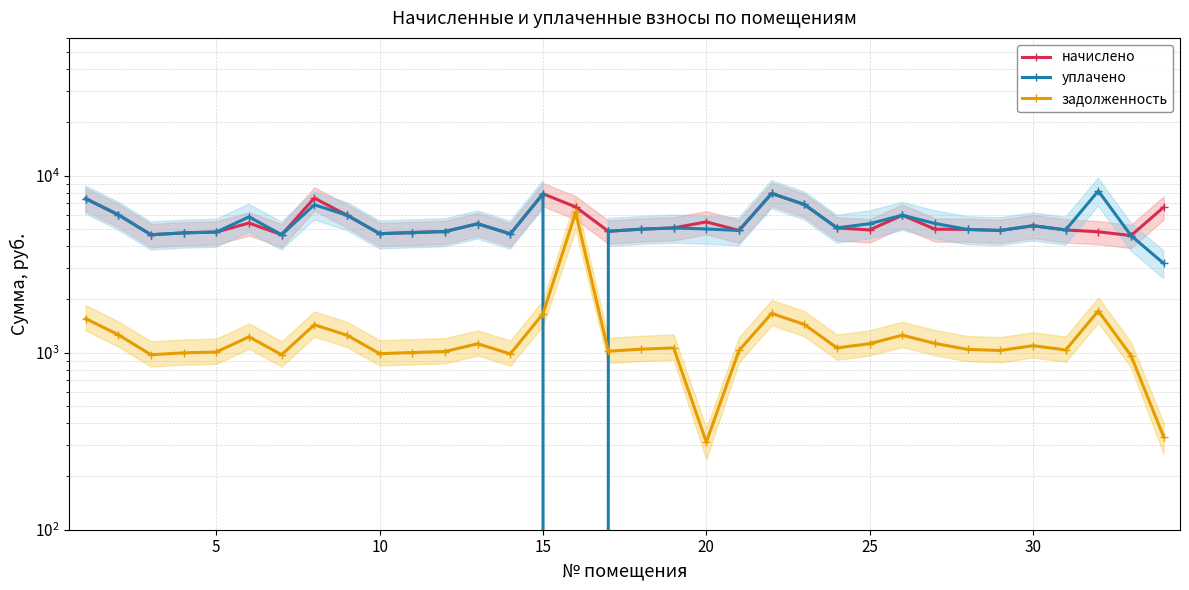

True or false: начислено and задолженность cross at least once.

False